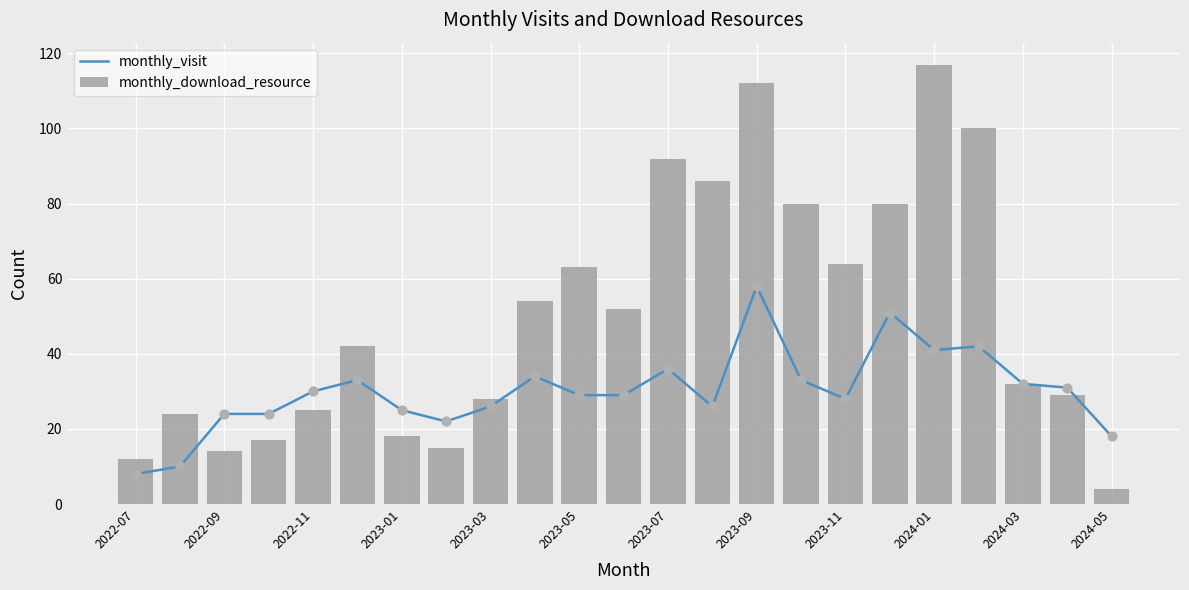

What is the difference between the monthly_download_resource values at 2022-11 and 2024-03?

7